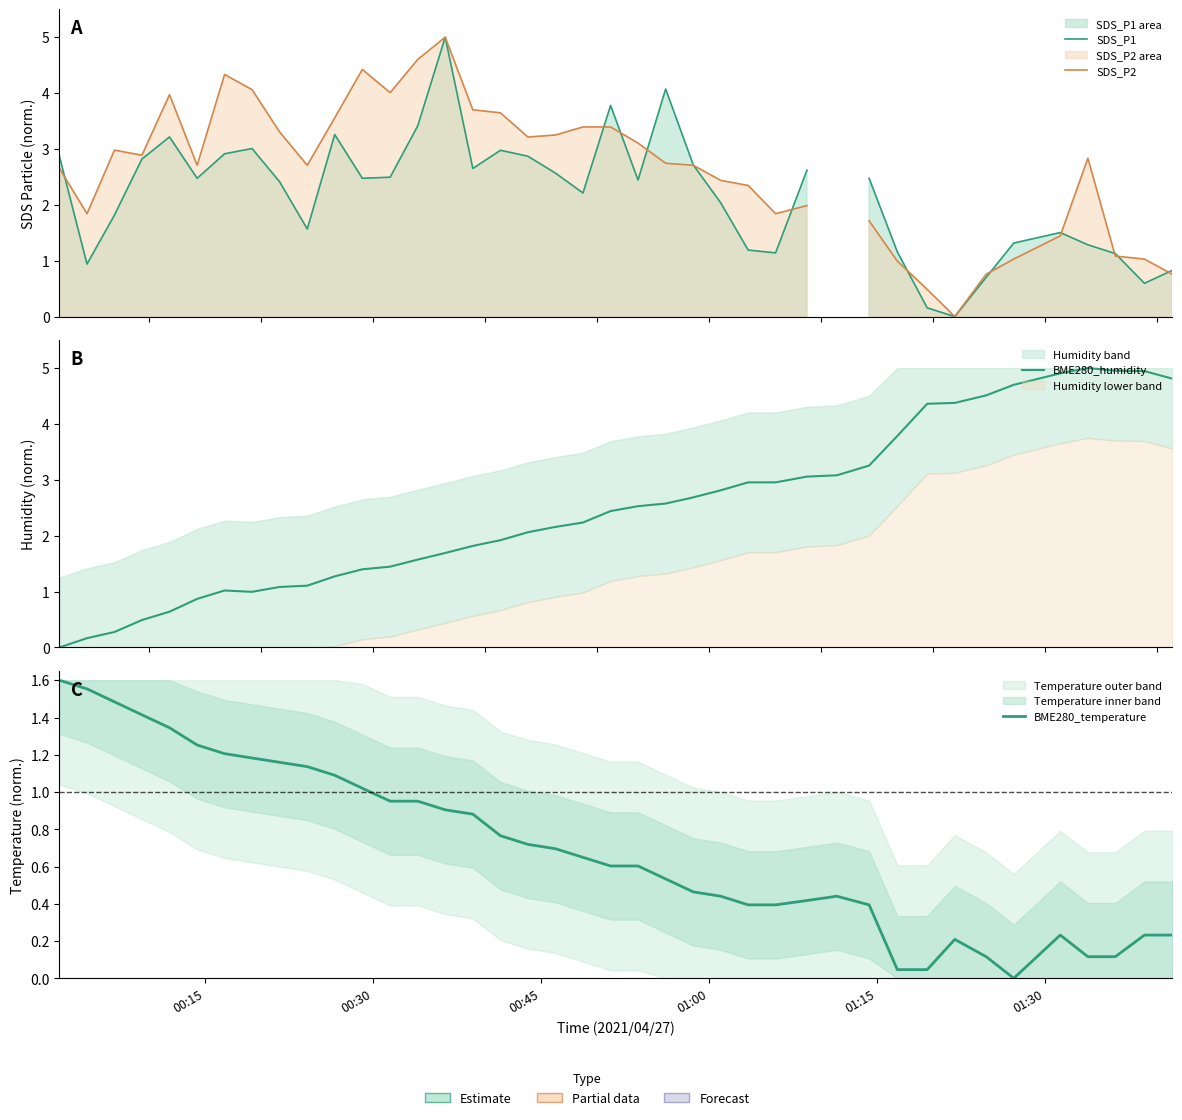

Does the chart display data point markers on the line(s)?

No